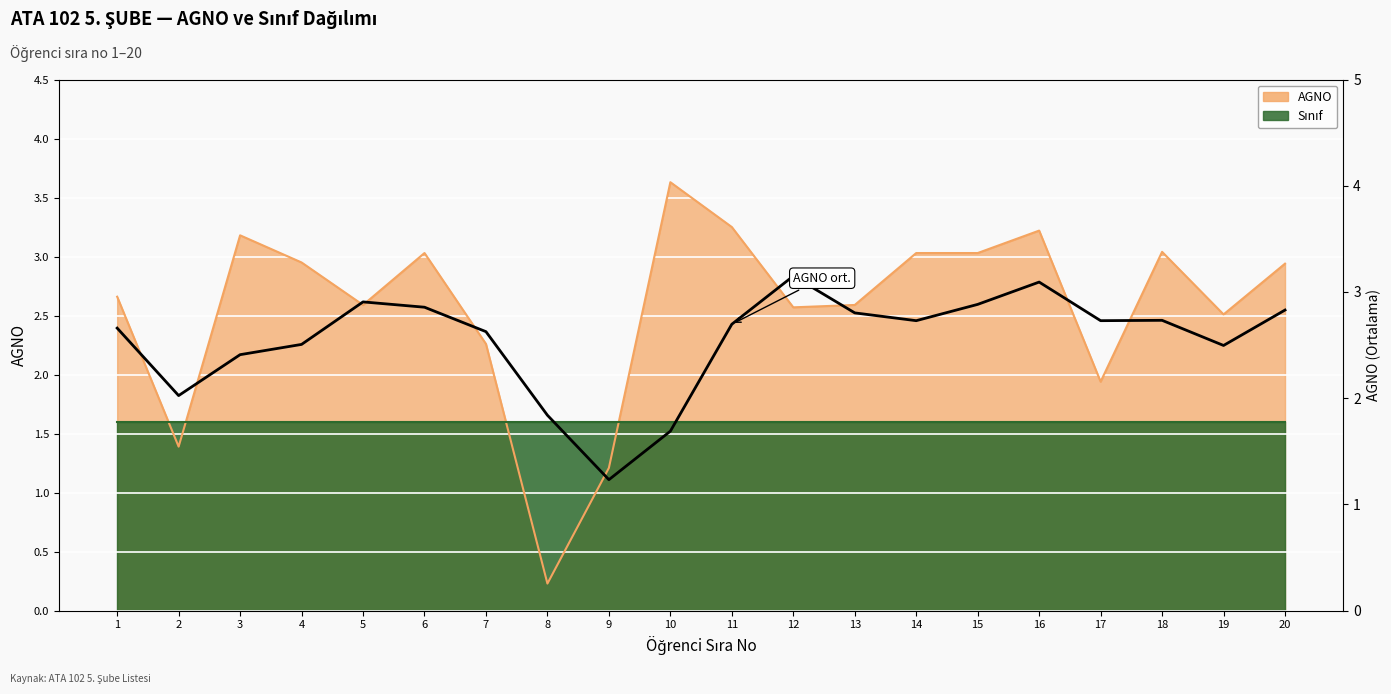

What is the value of the 8th point from the left?

1.8